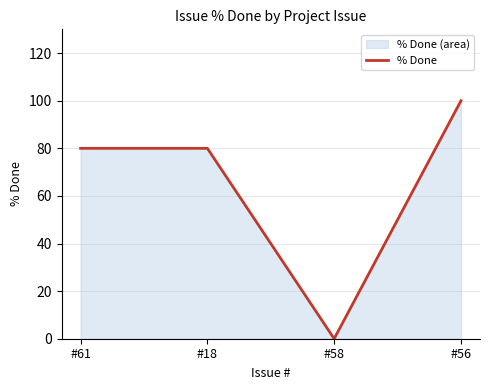

What is the difference between the maximum and minimum values?

100